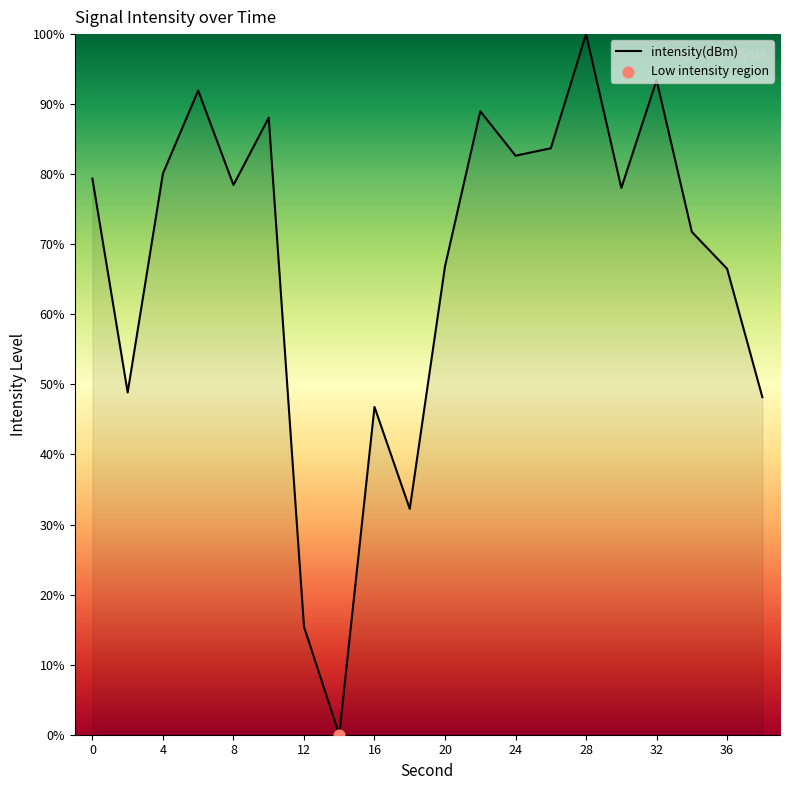

What is the difference between the maximum and minimum values?

100.0